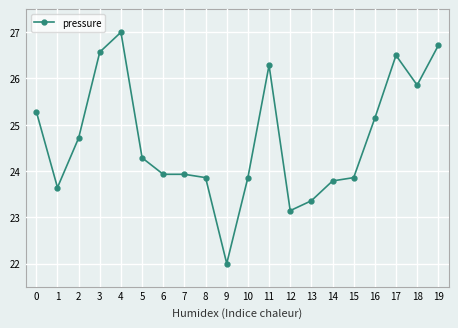

Where is the first local minimum?

1